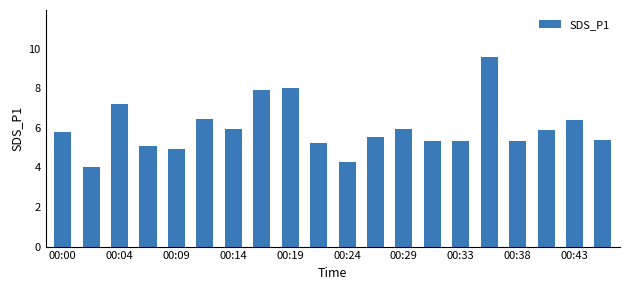

What is the value of the 11th bar from the left?

4.3